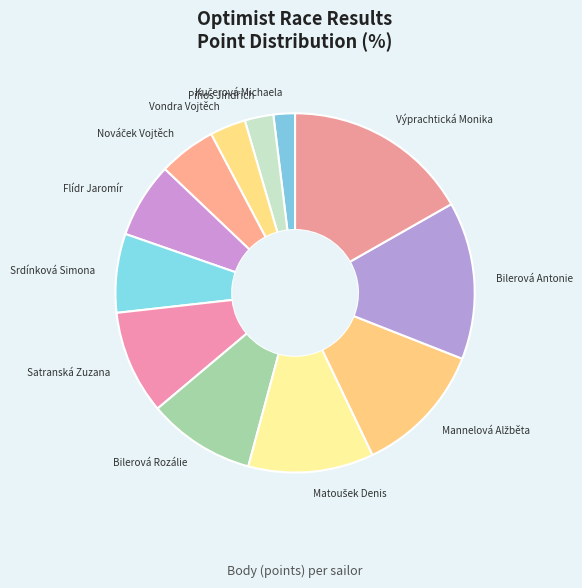

What is the largest slice in the pie chart?

Výprachtická Monika